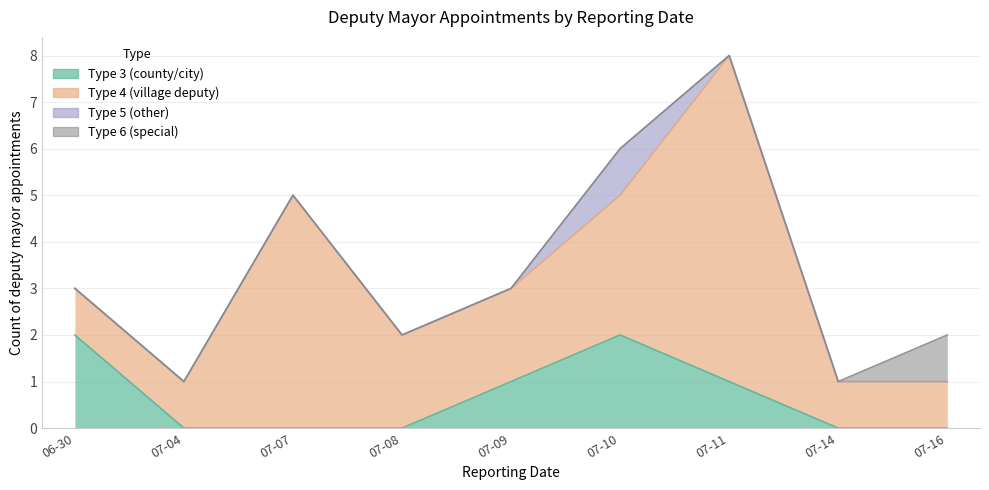

Is the value of Type 3 (county/city) at 2014-07-07 greater than the value of Type 5 (other) at 2014-06-30?

No